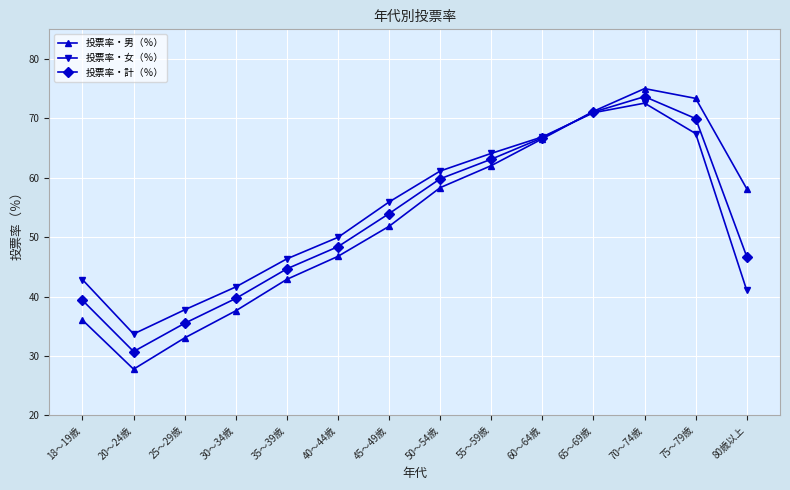

Between 20～24歳 and 60～64歳, which series saw the biggest shift?

投票率・男（％）